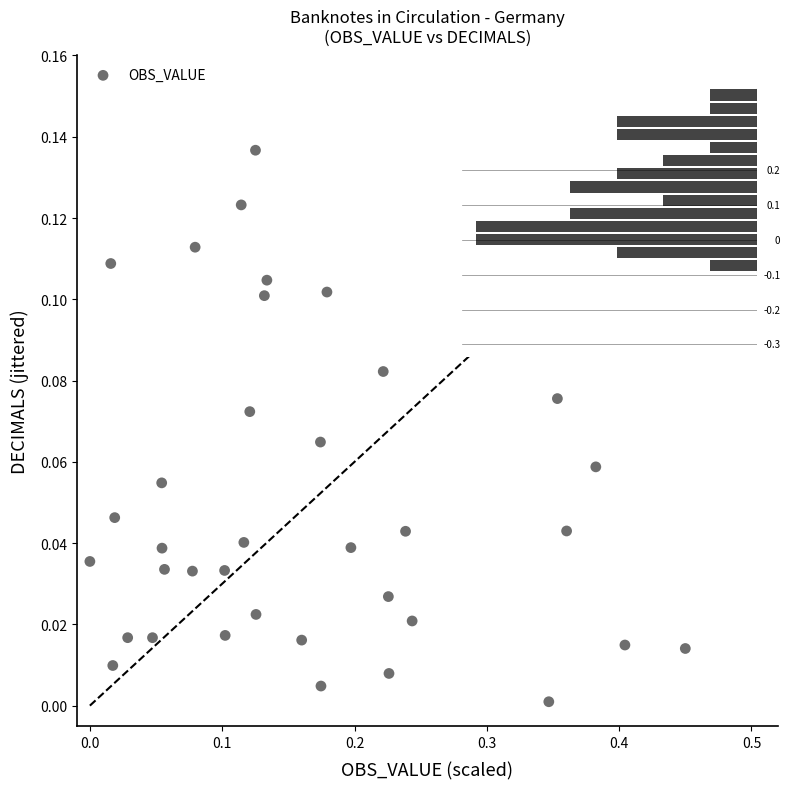

What is the range of X values (max minus min)?

0.5